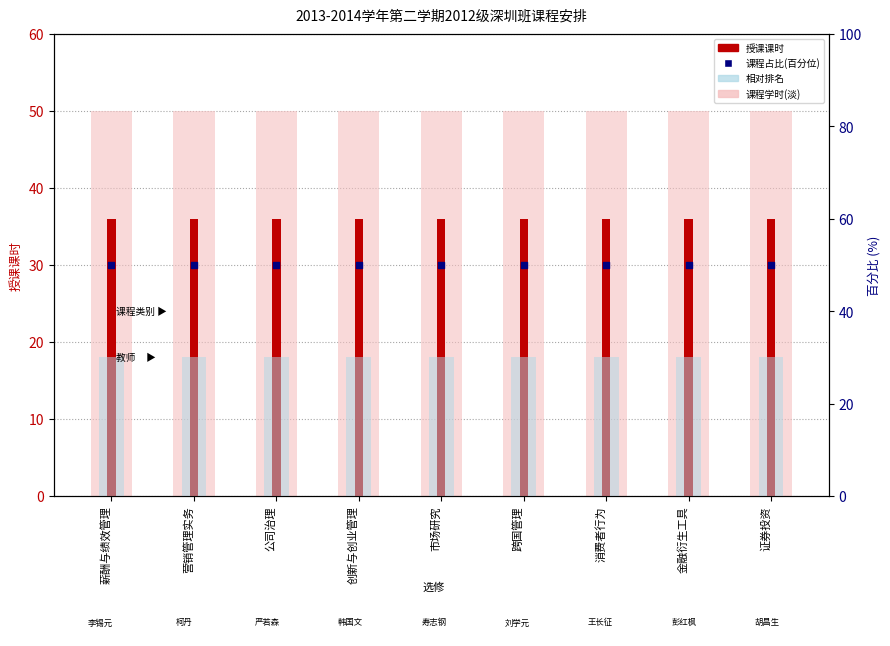

Which series reaches the minimum Y coordinate?

相对排名